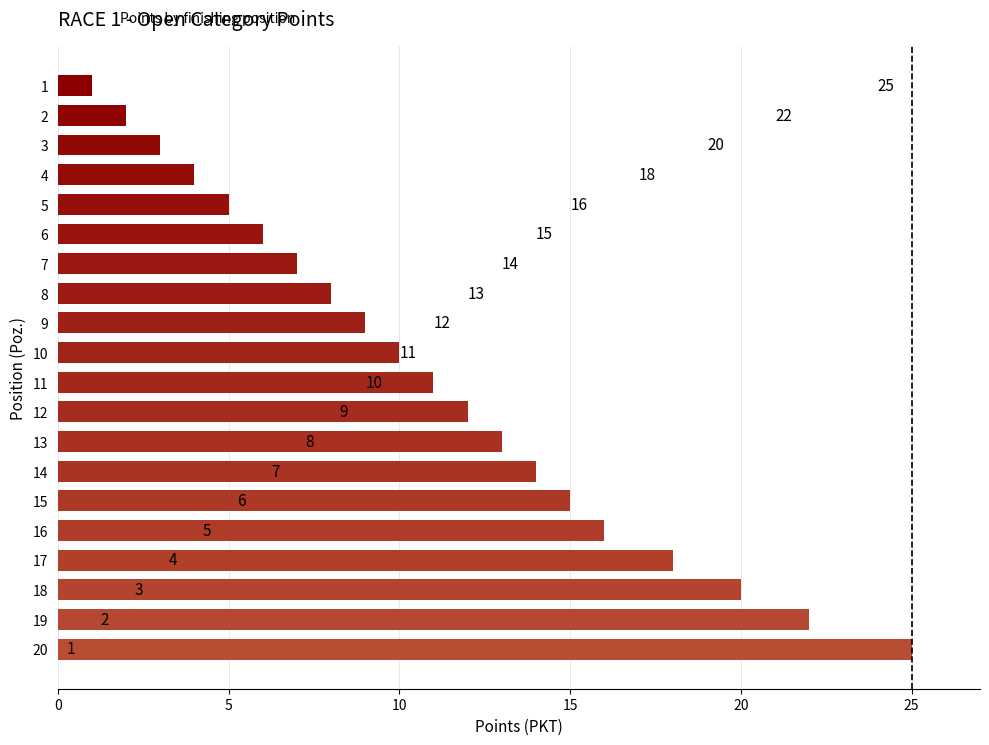

Count the number of categories in the chart.

20